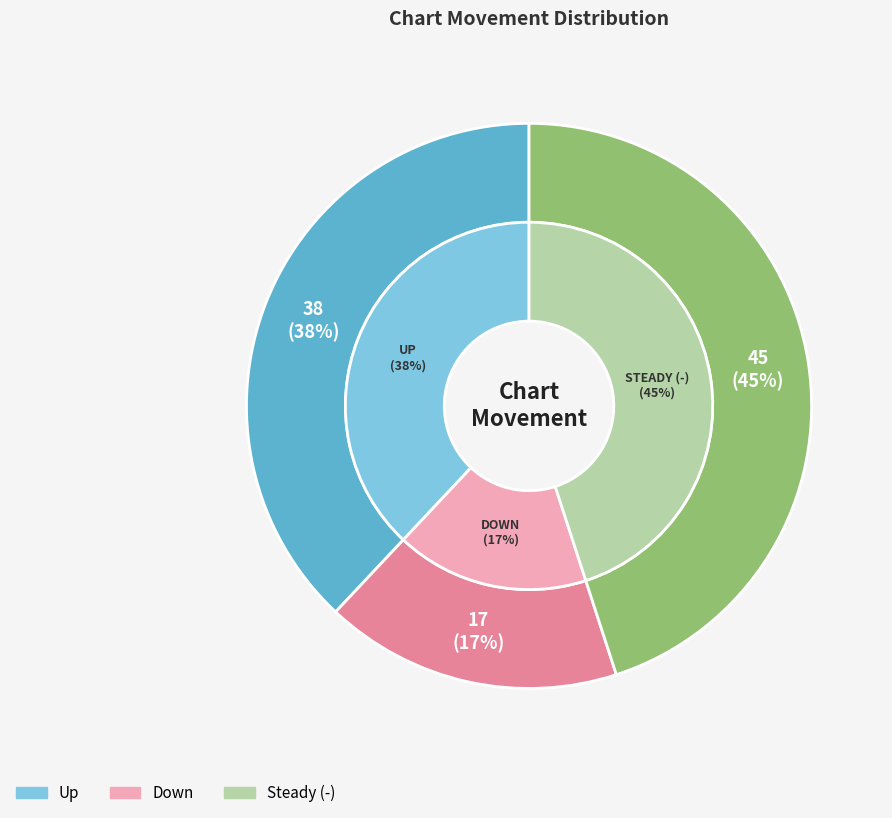

Count the number of slices in the pie.

3